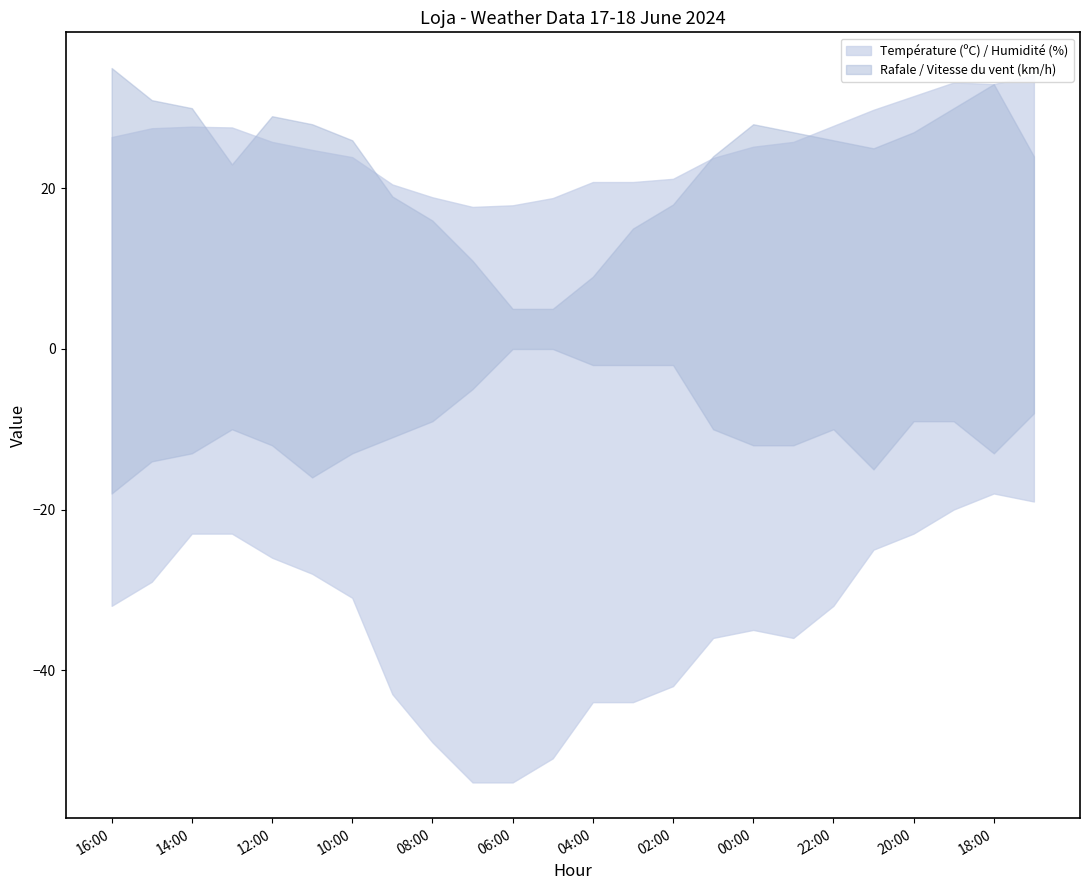

In Humidité (%), how many points are higher than both neighbors (excluding endpoints)?

1